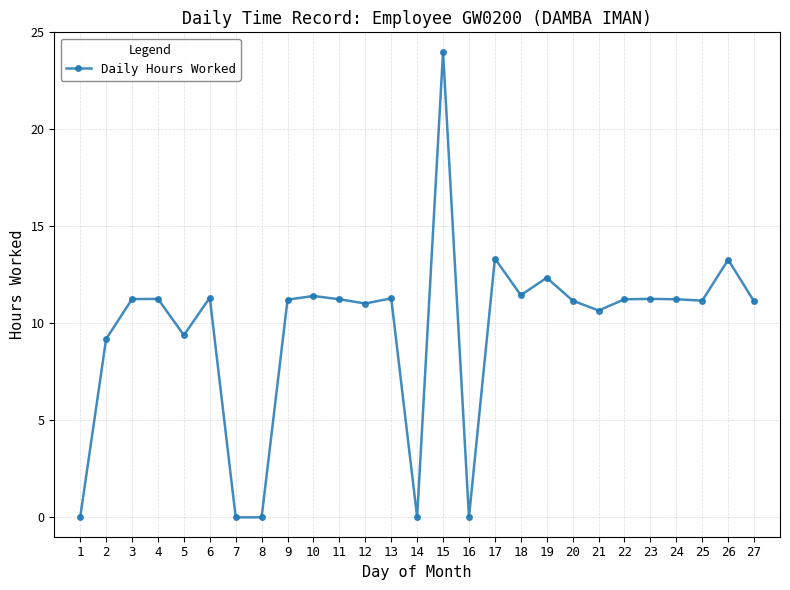

What is the sum of all values?

260.9